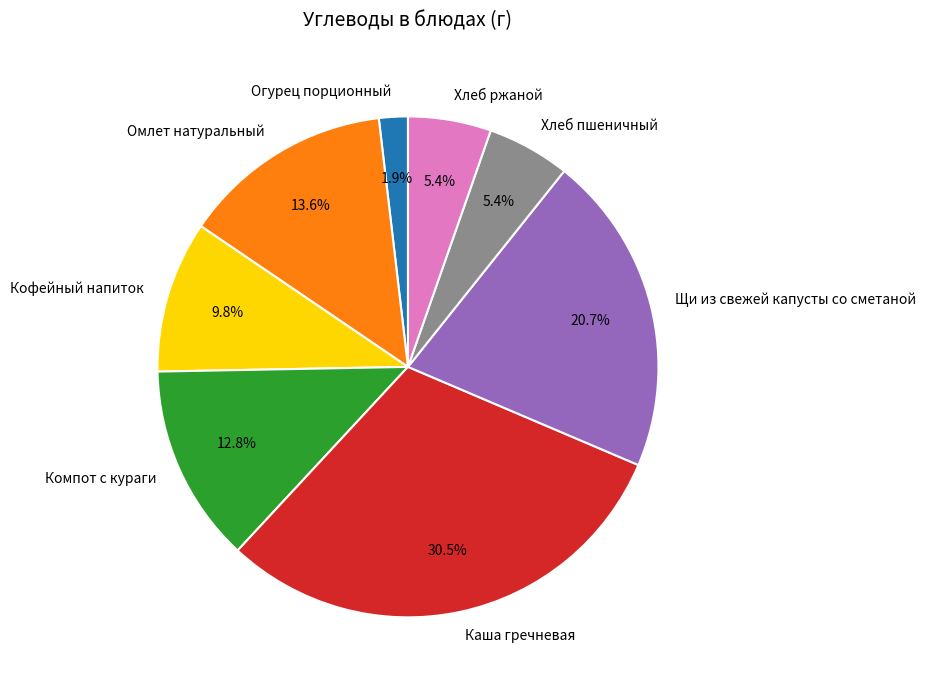

Which slice is the smallest?

Огурец порционный